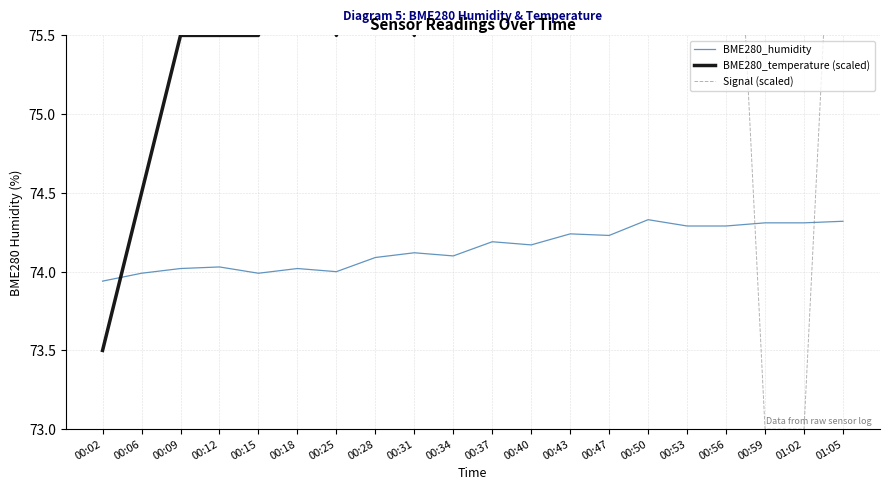

Reading left to right, list all the values displayed in this chart.

BME280_humidity: 00:02=73.9	00:06=74.0	00:09=74.0	00:12=74.0	00:15=74.0	00:18=74.0	00:25=74.0	00:28=74.1	00:31=74.1	00:34=74.1	00:37=74.2	00:40=74.2	00:43=74.2	00:47=74.2	00:50=74.3	00:53=74.3	00:56=74.3	00:59=74.3	01:02=74.3	01:05=74.3
BME280_temperature (scaled): 00:02=73.5	00:06=74.5	00:09=75.5	00:12=75.5	00:15=75.5	00:18=76.5	00:25=75.5	00:28=76.5	00:31=75.5	00:34=77.5	00:37=76.5	00:40=76.5	00:43=78.5	00:47=77.5	00:50=79.5	00:53=79.5	00:56=79.5	00:59=80.5	01:02=77.5	01:05=76.5
Signal (scaled): 00:02=78.0	00:06=78.0	00:09=78.0	00:12=78.0	00:15=78.0	00:18=78.0	00:25=78.0	00:28=78.0	00:31=83.0	00:34=78.0	00:37=78.0	00:40=78.0	00:43=78.0	00:47=78.0	00:50=78.0	00:53=78.0	00:56=78.0	00:59=73.0	01:02=73.0	01:05=78.0